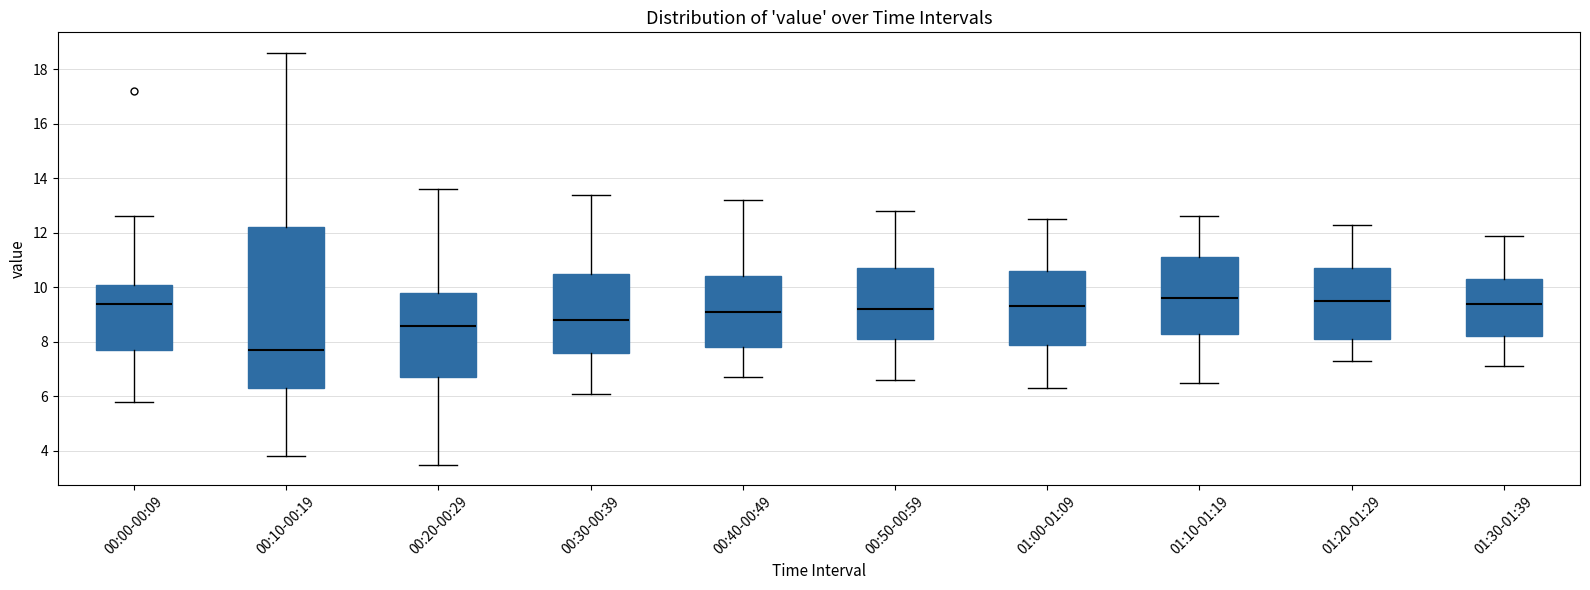

Which box is the tallest, from its lower edge to its upper edge?

00:10-00:19